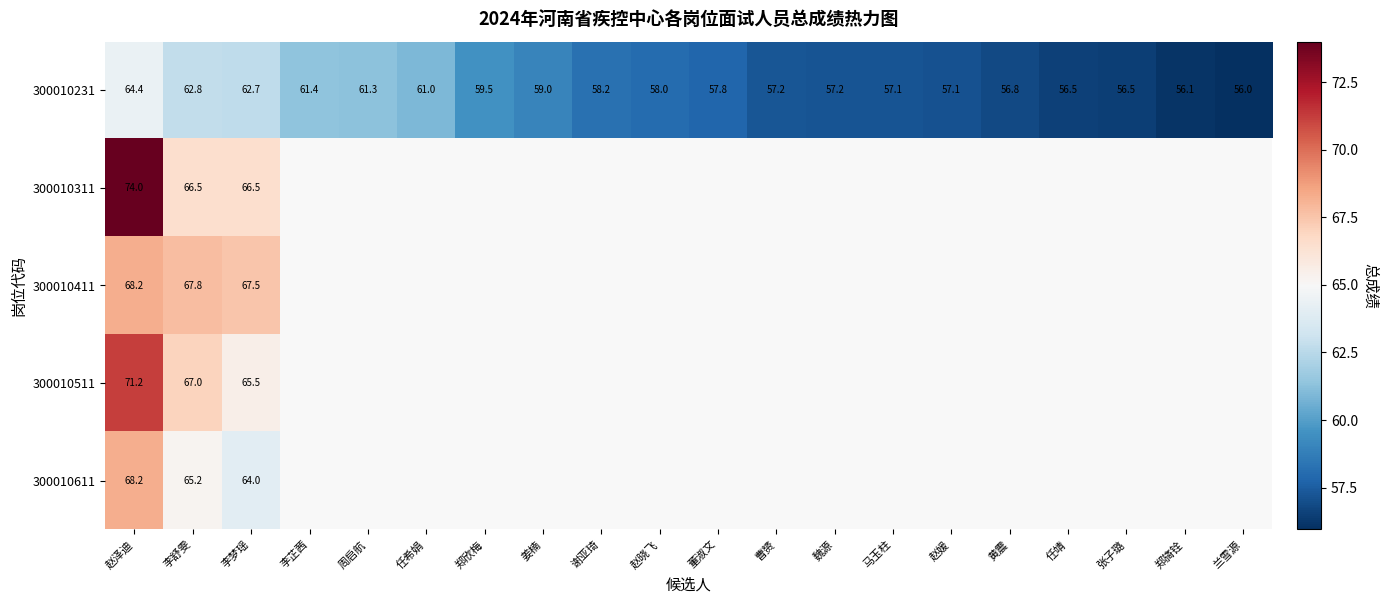

What is the sum of the 300010231 values at 任希娟 and 任靖?

117.5